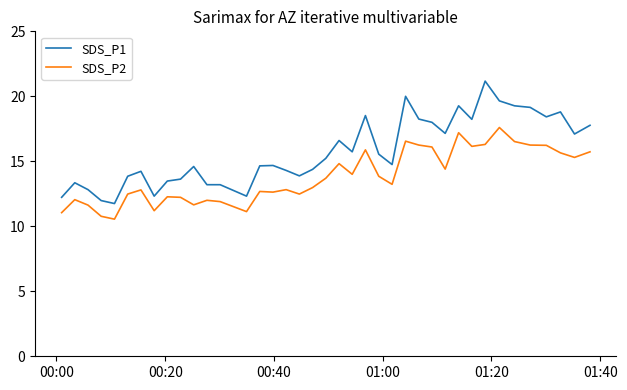

What is the minimum value shown in the chart?

10.6